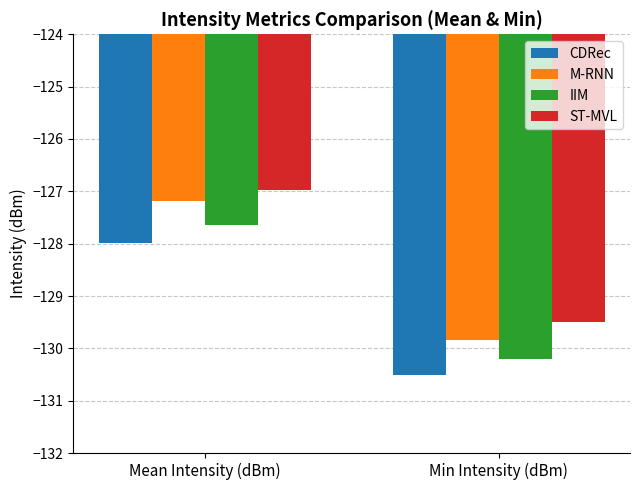

What is the maximum value shown in the chart?

-127.0